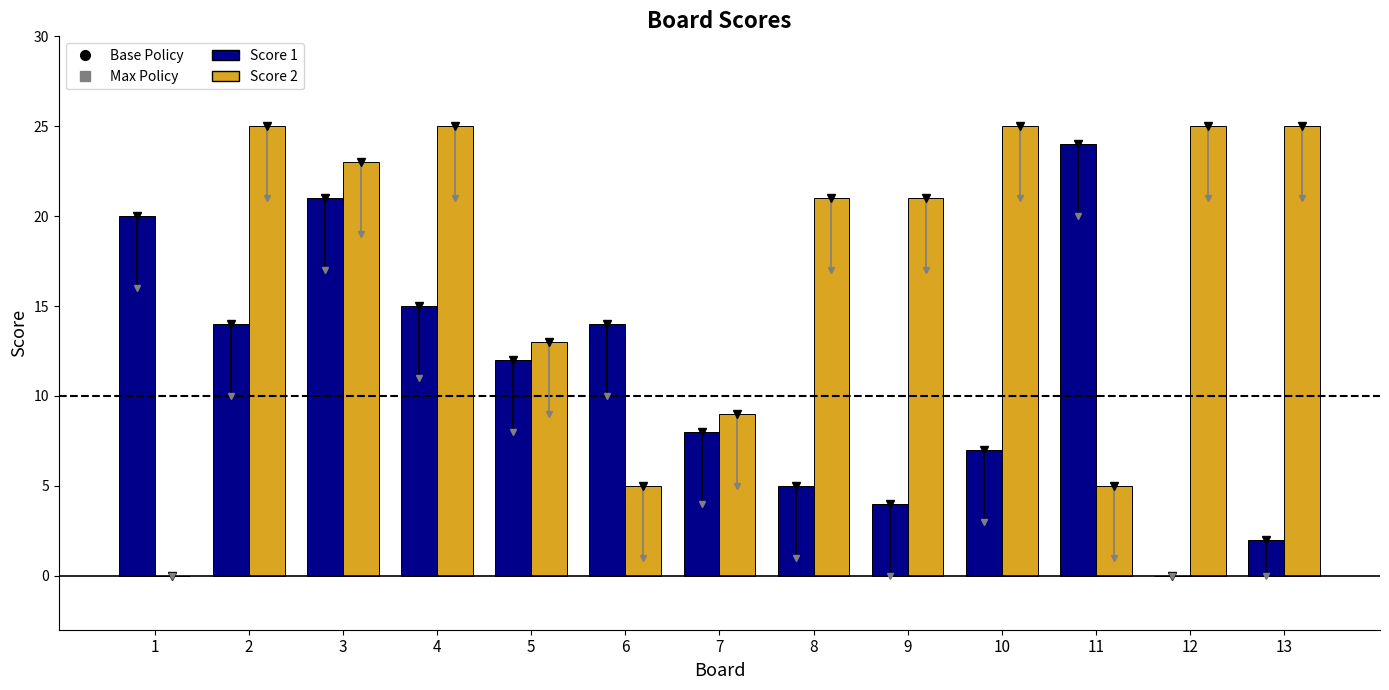

The Score 1 series shows 7 at 10. True or false?

True